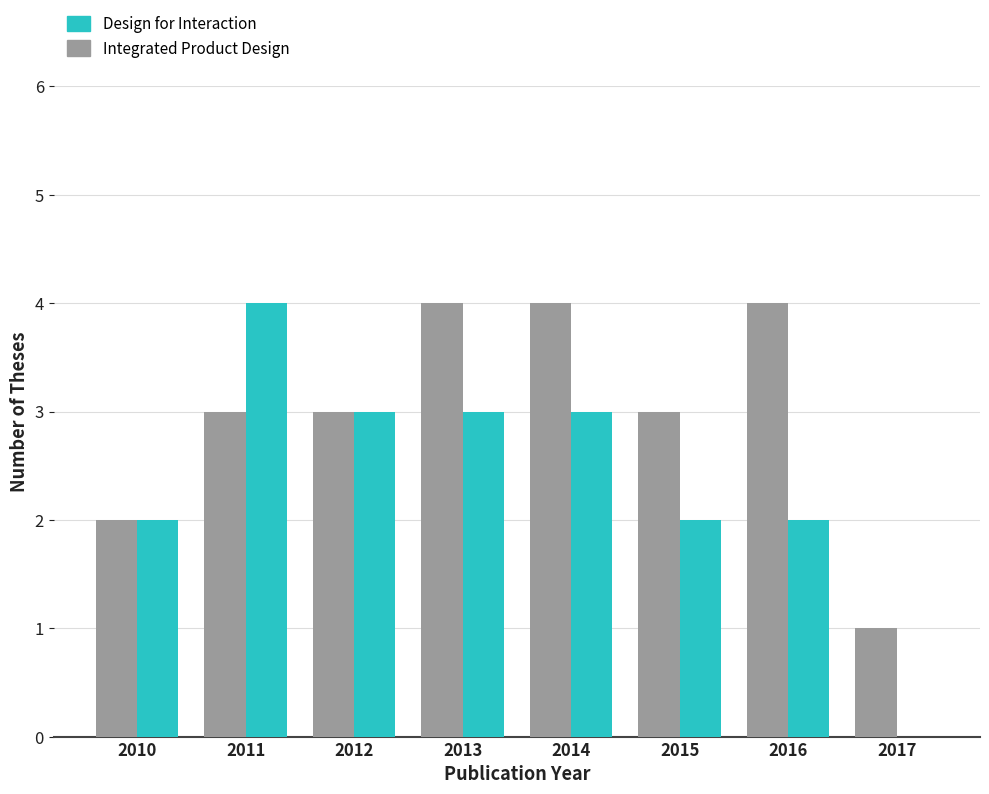

Count the Design for Interaction values in the range 2 to 3.

6